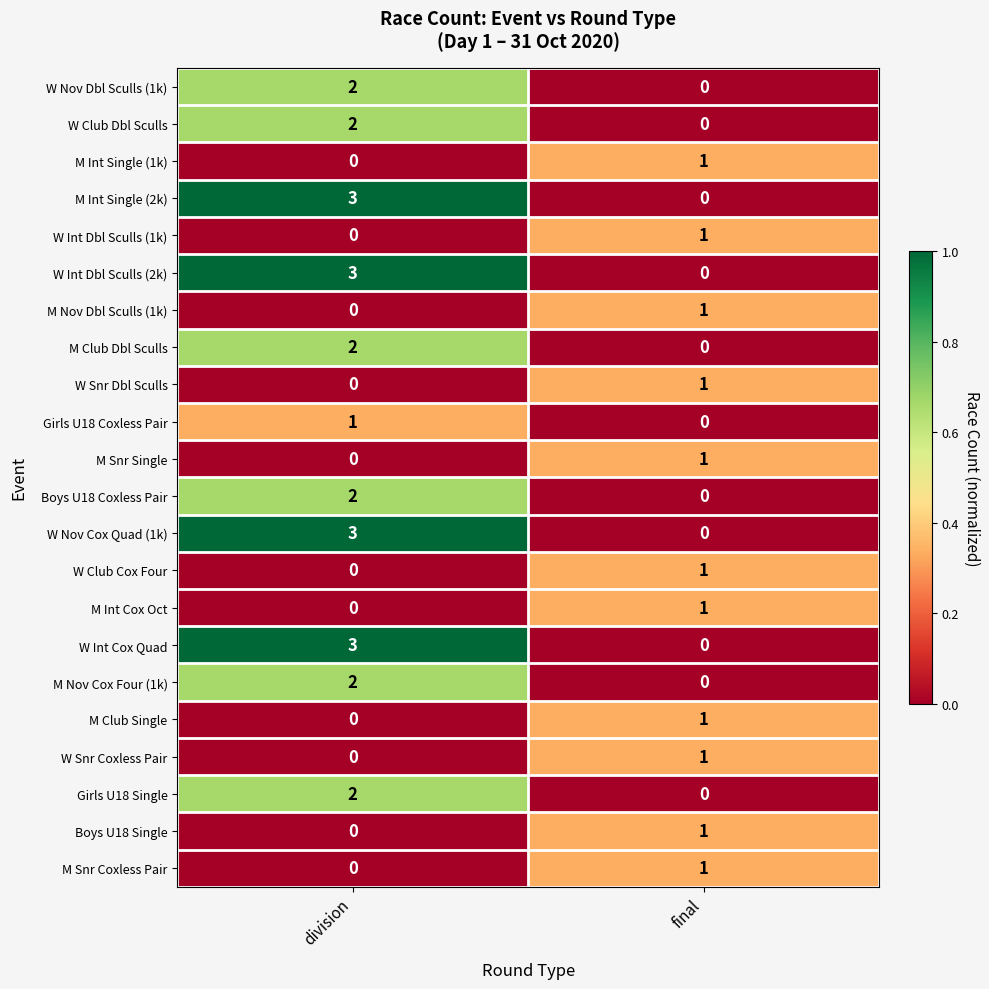

What is the difference between the highest and lowest values at division?

3